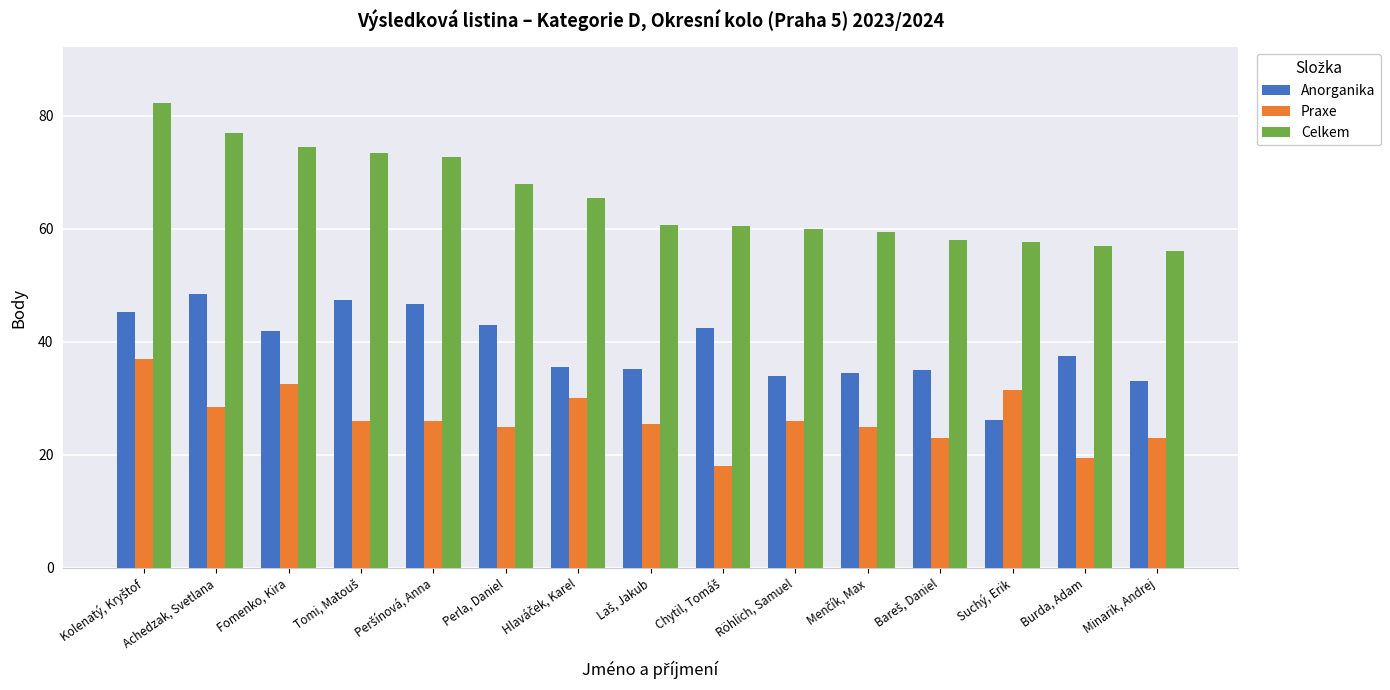

Where is Celkem nearest to the value 69?

Perla, Daniel